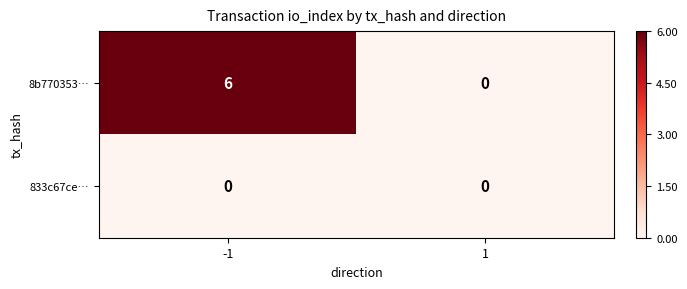

What is the total value across all series at -1?

6